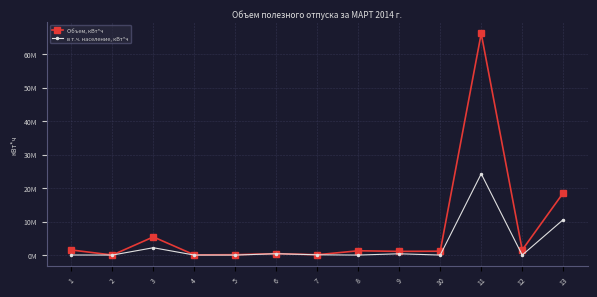

Is this an area chart (filled region under the line)?

No